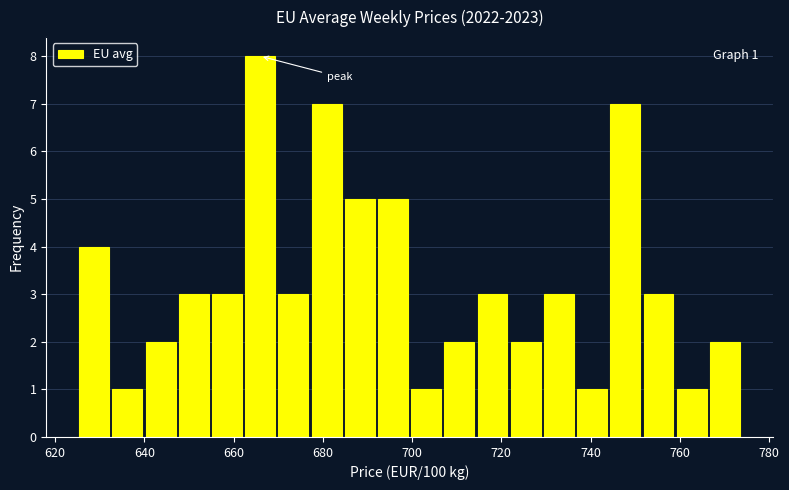

Around what value on the x-axis is the tallest bar? Give the approximate position of its centre, as read against the axis.

666